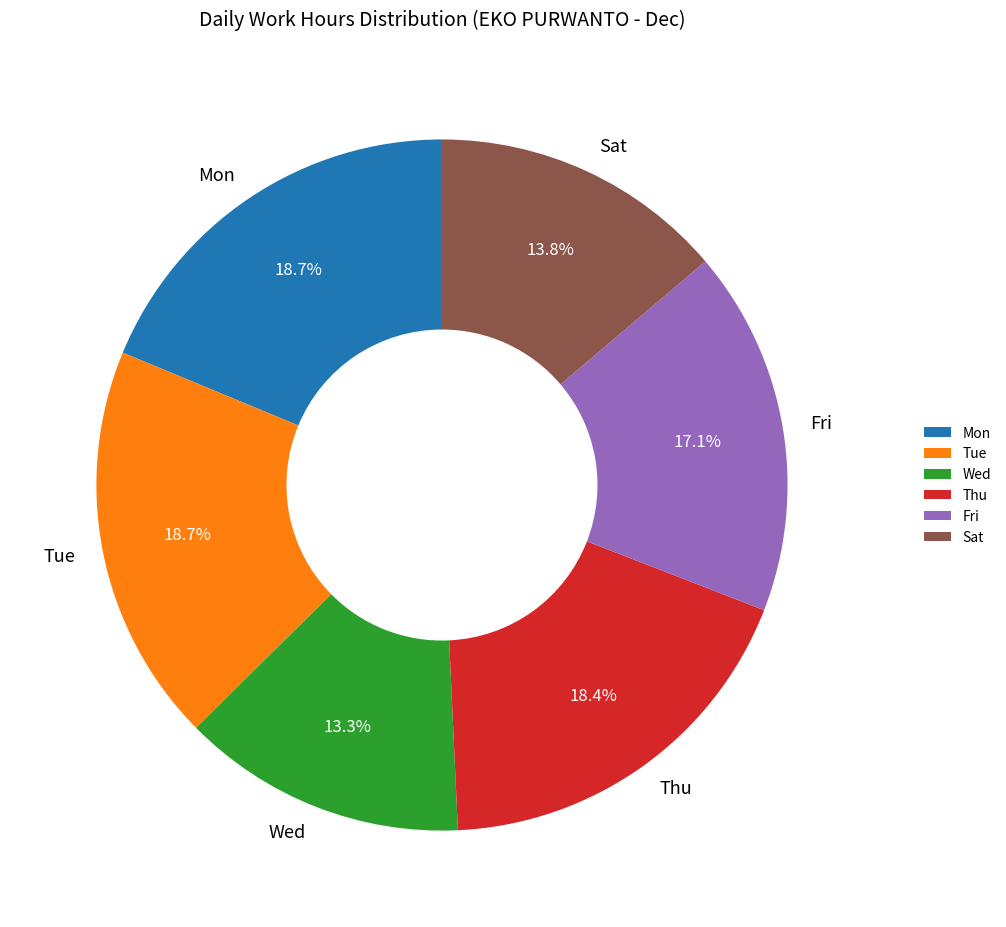

Between Tue and Wed, which is larger?

Tue